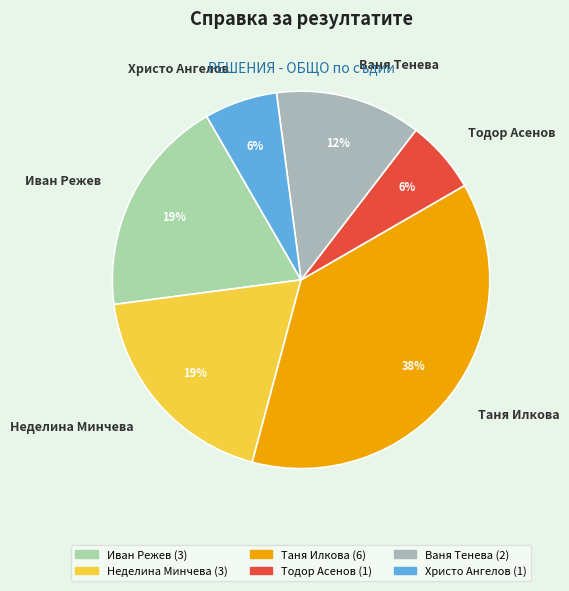

What percentage is the Христо Ангелов slice, to the nearest percent?

6%